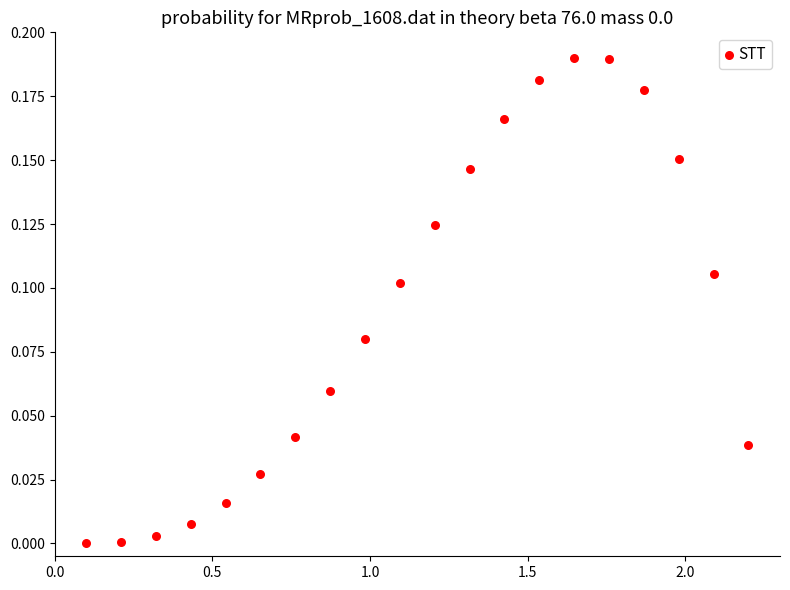

What is the range of X values (max minus min)?

2.1